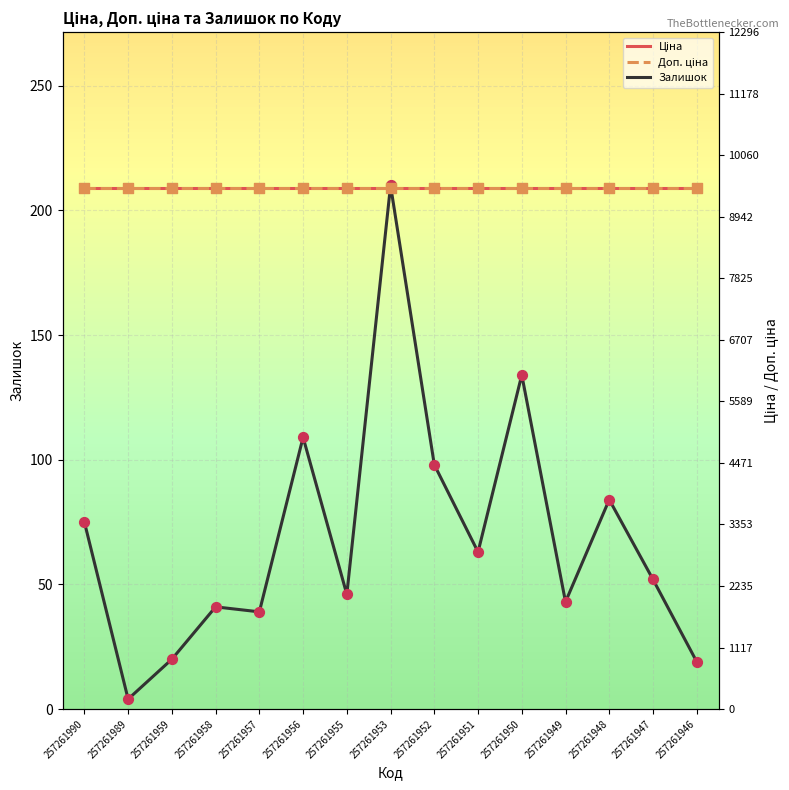

Which series reaches the minimum Y coordinate?

Залишок